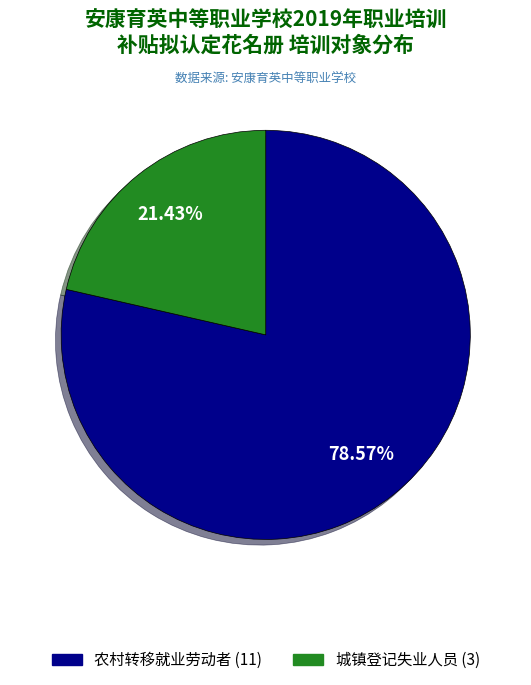

How many slices are in this pie chart?

2